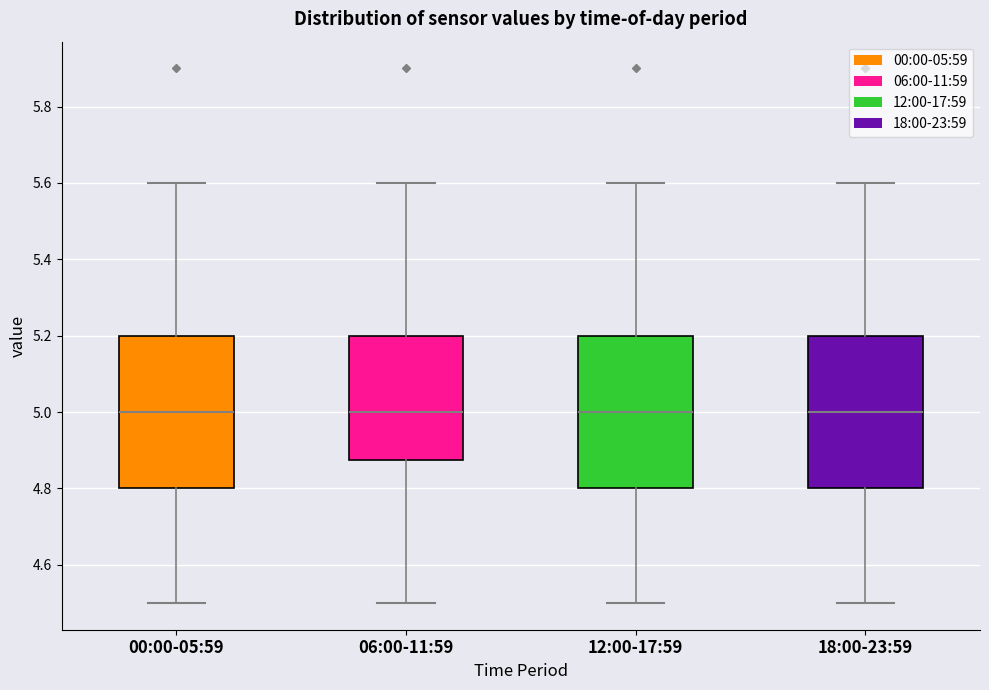

Where does the median line of the box for 18:00-23:59 sit on the y-axis? The values are not printed on the chart, so give them approximately, as read against the axis.

5.00